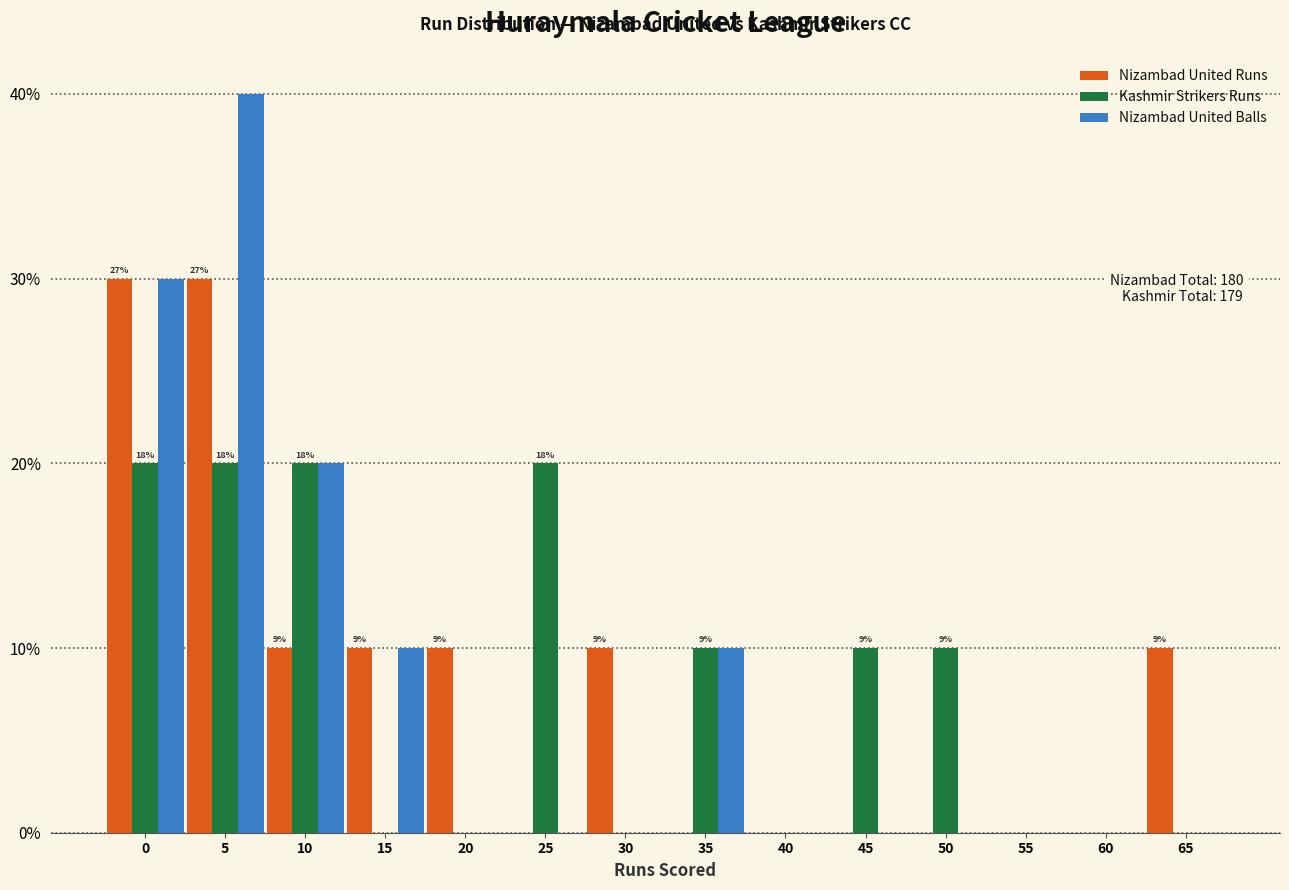

What are all the series names shown in the legend?

Nizambad United Runs, Kashmir Strikers Runs, Nizambad United Balls